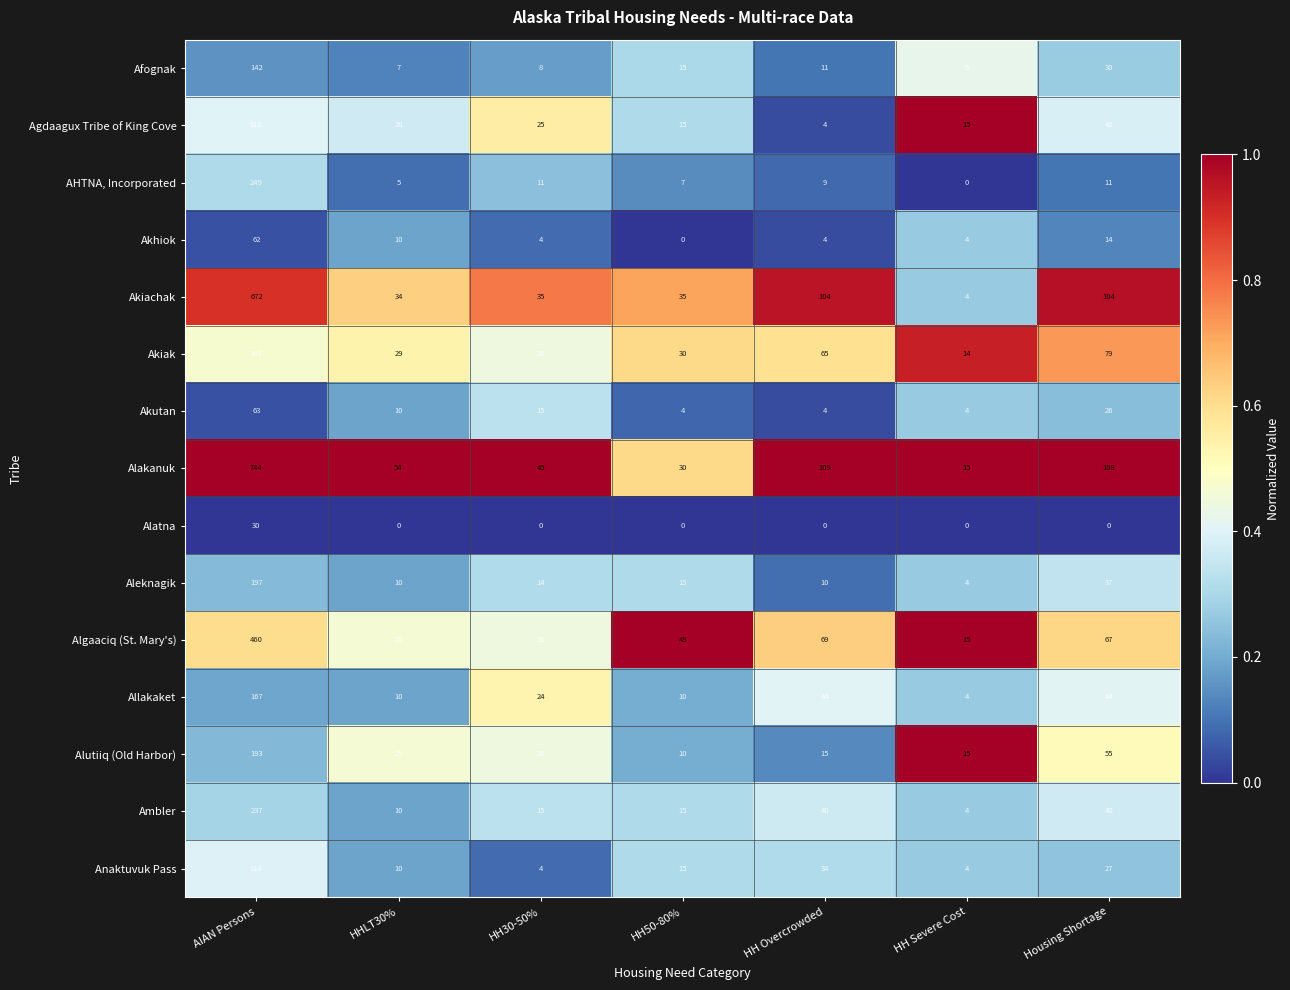

At which category is the sum across all series the highest?

AIAN Persons